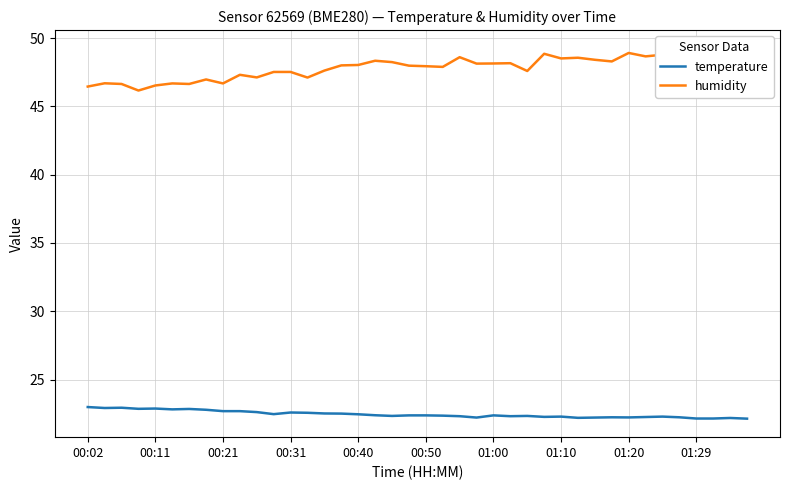

List the series in order of their peak value, lowest first.

temperature, humidity